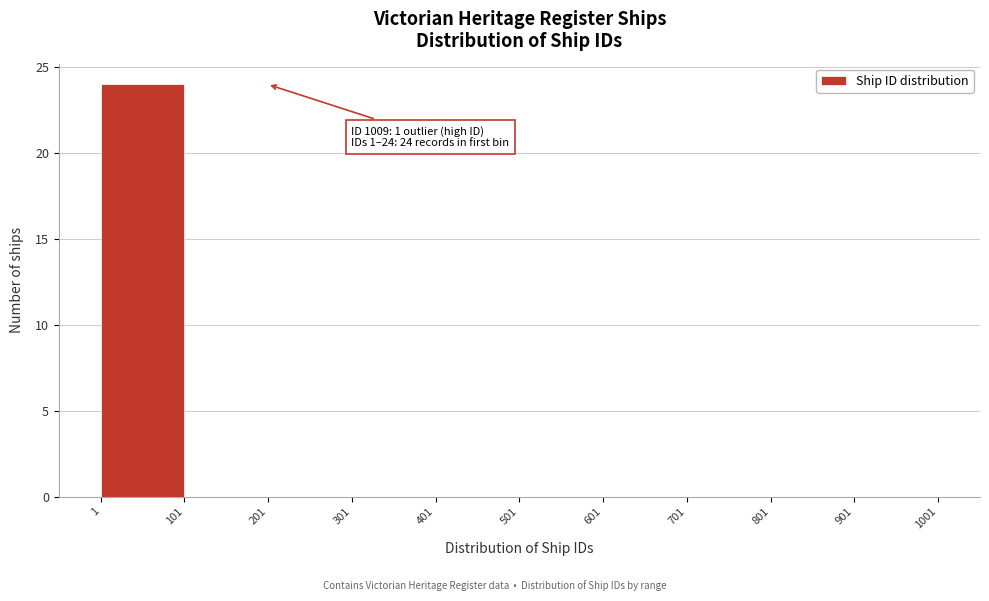

Which range on the x-axis has the tallest bar?

1 to 101